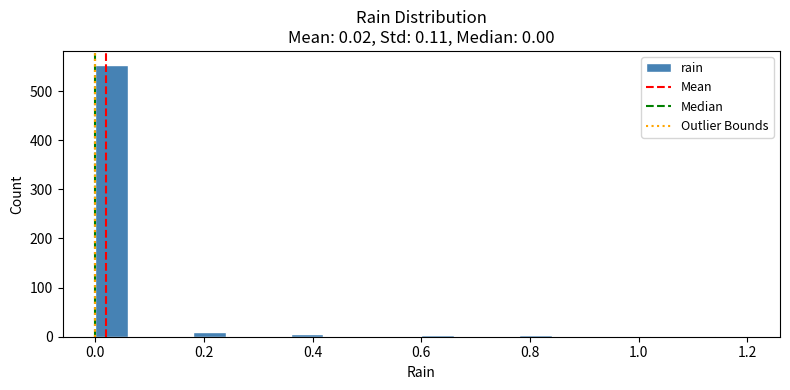

Around what value on the x-axis is the tallest bar? Give the approximate position of its centre, as read against the axis.

0.04